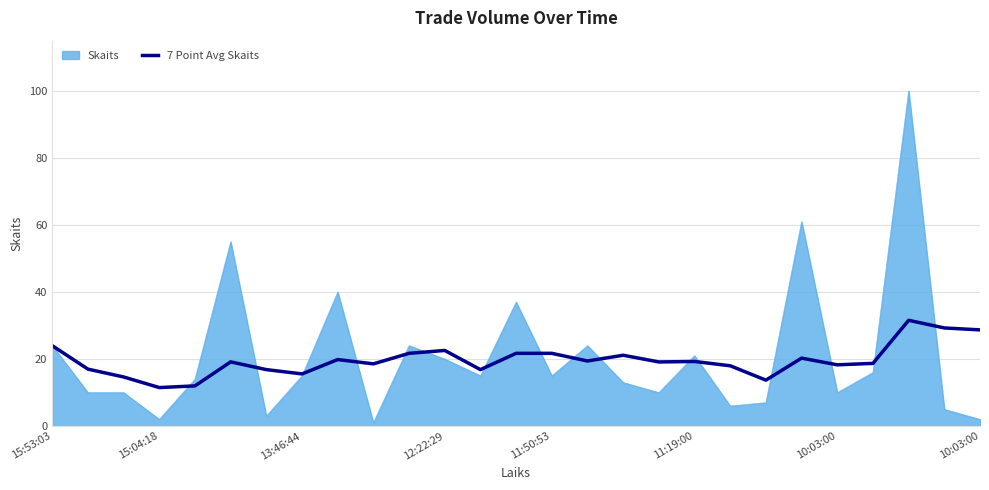

List the series in order of their peak value, lowest first.

7 Point Avg Skaits, Skaits